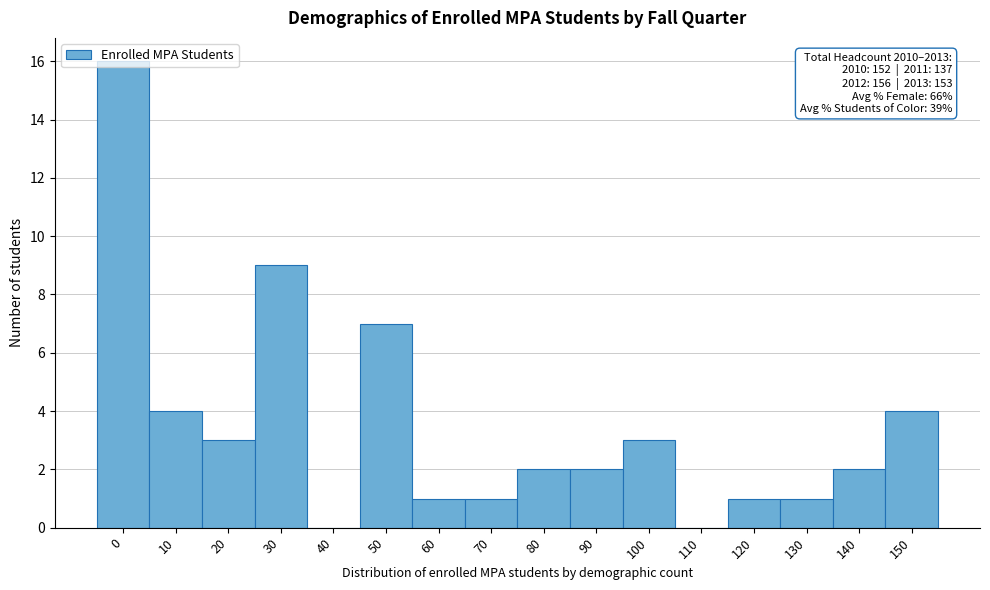

The value at 150 is 4. True or false?

True